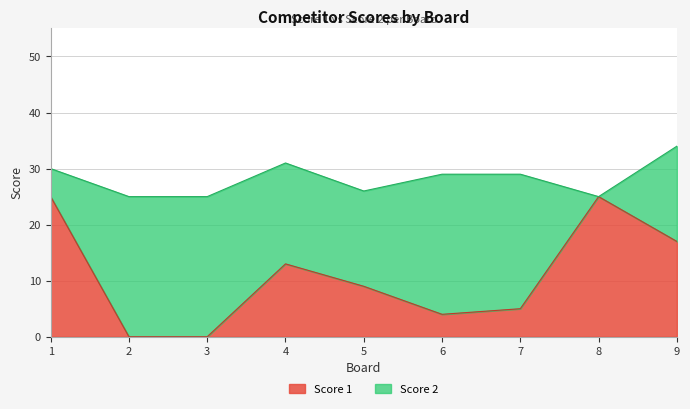

What is the value of the 9th point from the left?

17